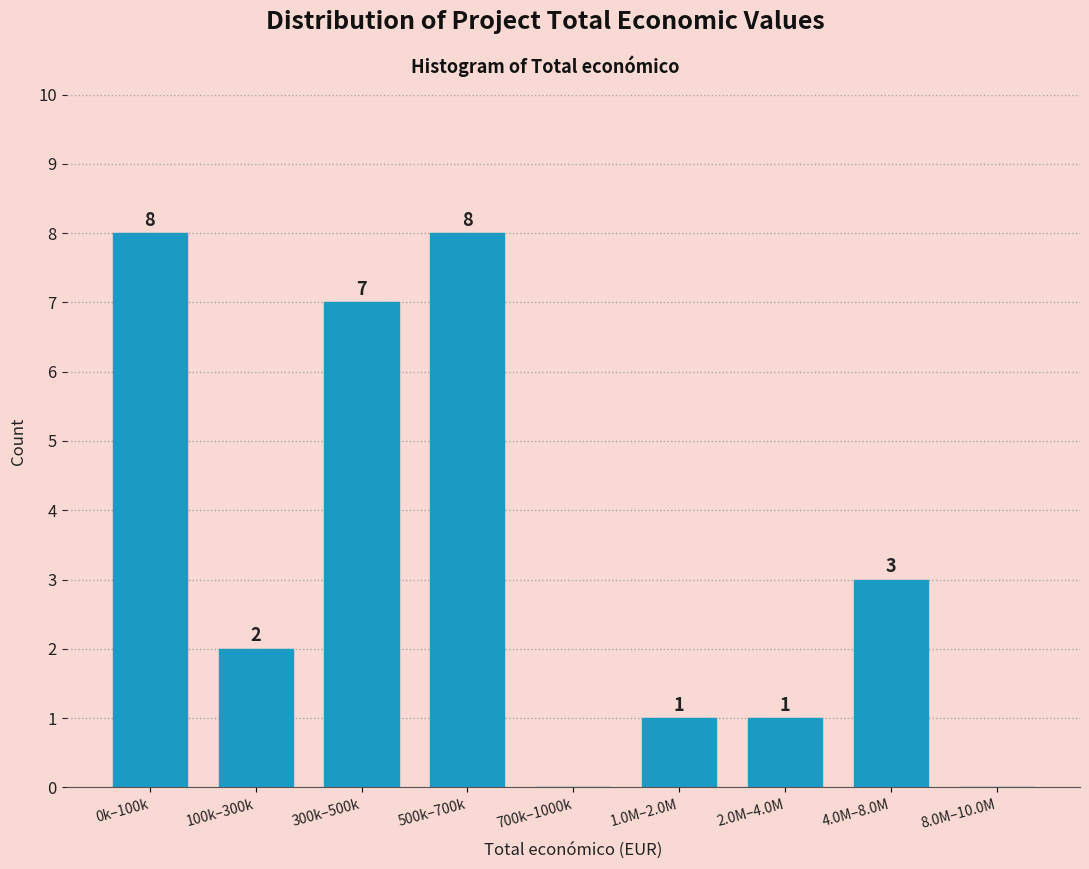

Reading left to right, extract all data points from this chart.

0k–100k=8	100k–300k=2	300k–500k=7	500k–700k=8	700k–1000k=0	1.0M–2.0M=1	2.0M–4.0M=1	4.0M–8.0M=3	8.0M–10.0M=0